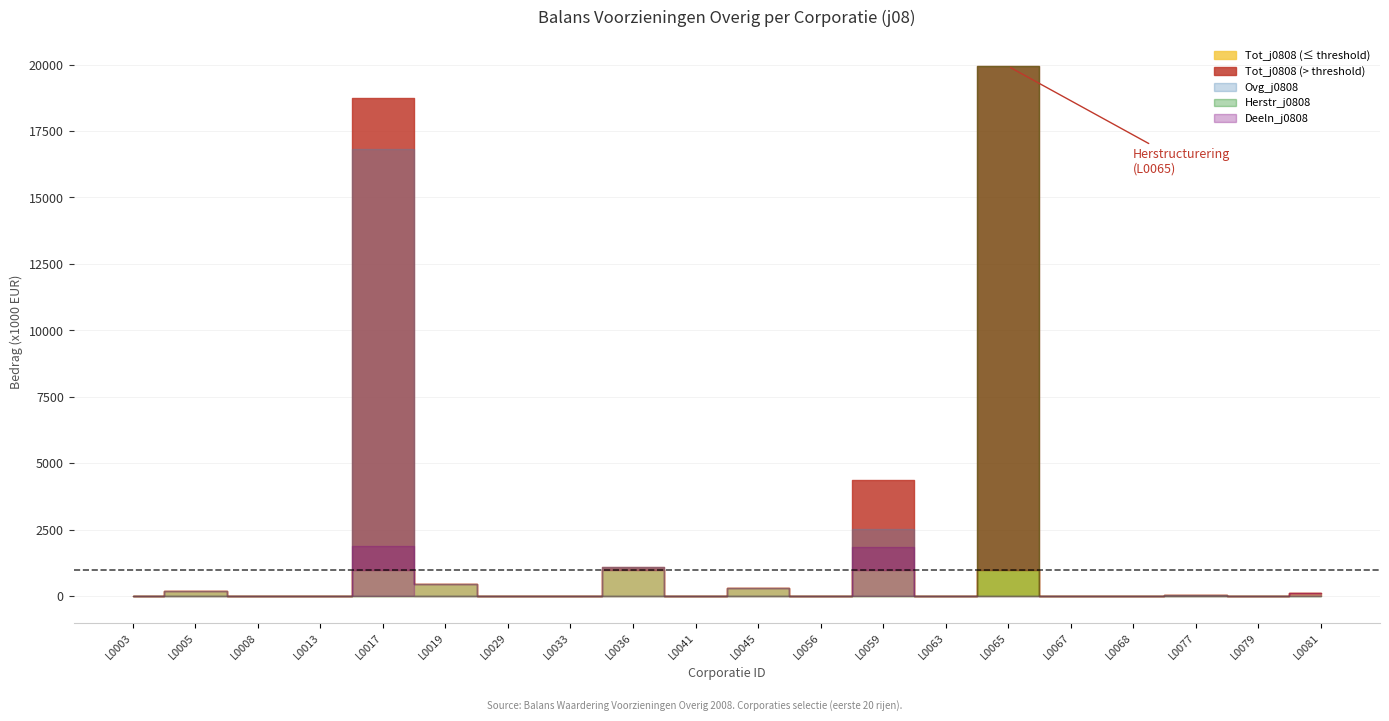

What is the average value of the Ovg_j0808 series?

1074